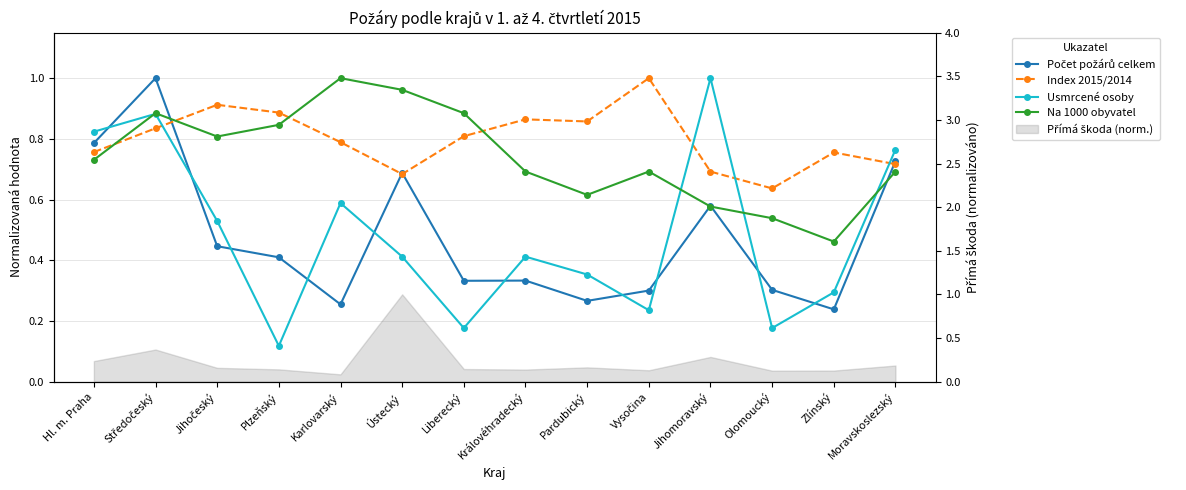

True or false: Počet požárů celkem has more than 1 interior local peaks.

True